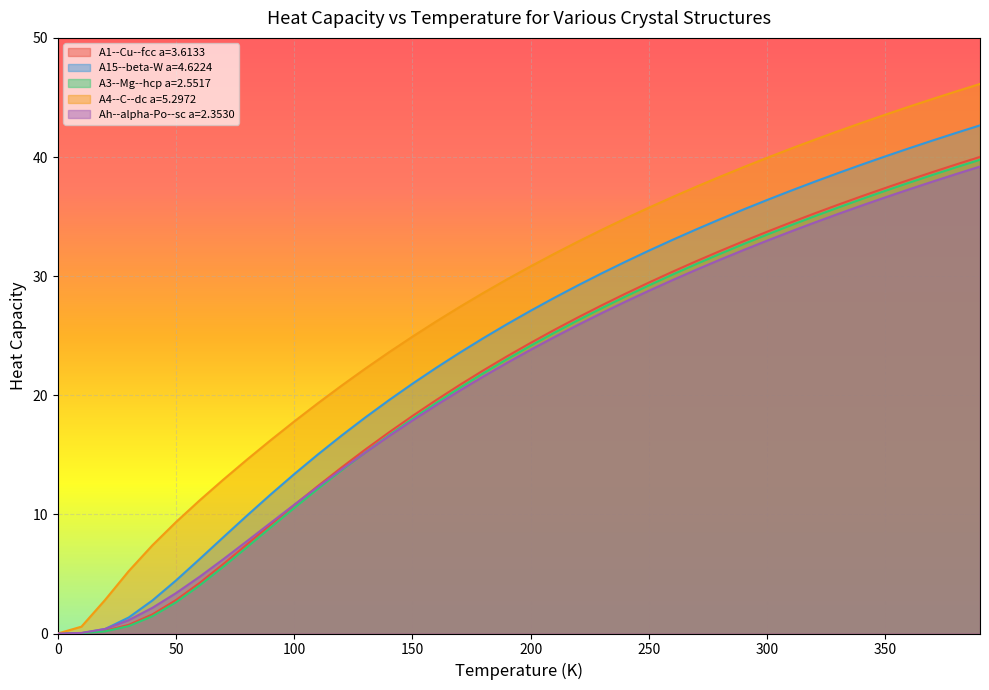

After their last crossing, which series has the higher values: A15--beta-W a=4.6224 or A1--Cu--fcc a=3.6133?

A15--beta-W a=4.6224